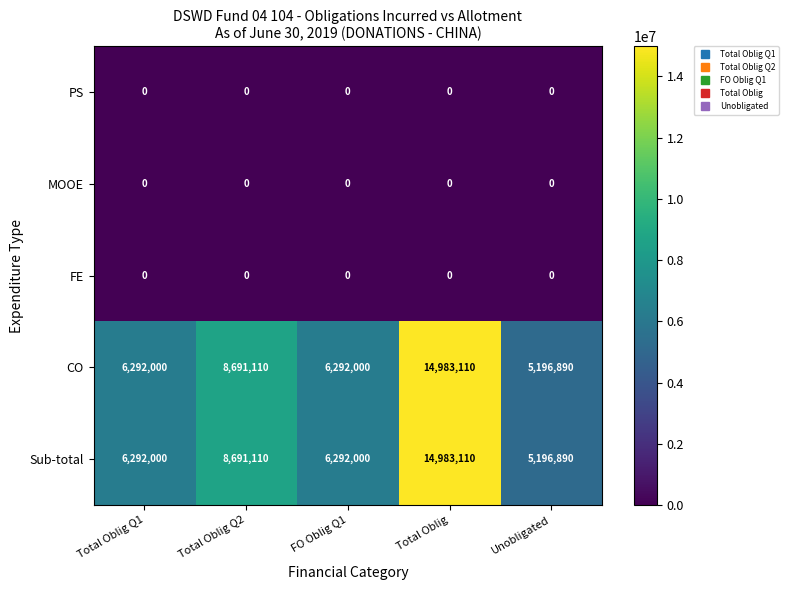

Reading right to left, extract all data points from this chart.

PS: 0	0	0	0	0
MOOE: 0	0	0	0	0
FE: 0	0	0	0	0
CO: 5196890	14983110	6292000	8691110	6292000
Sub-total: 5196890	14983110	6292000	8691110	6292000